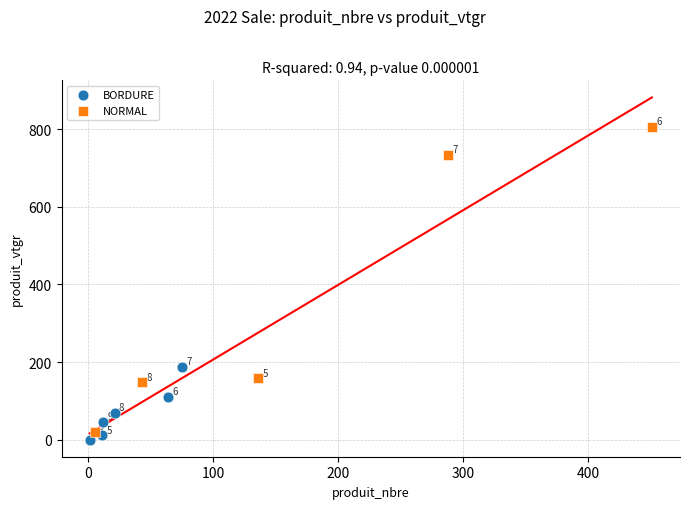

Which series has the widest spread of Y values?

NORMAL